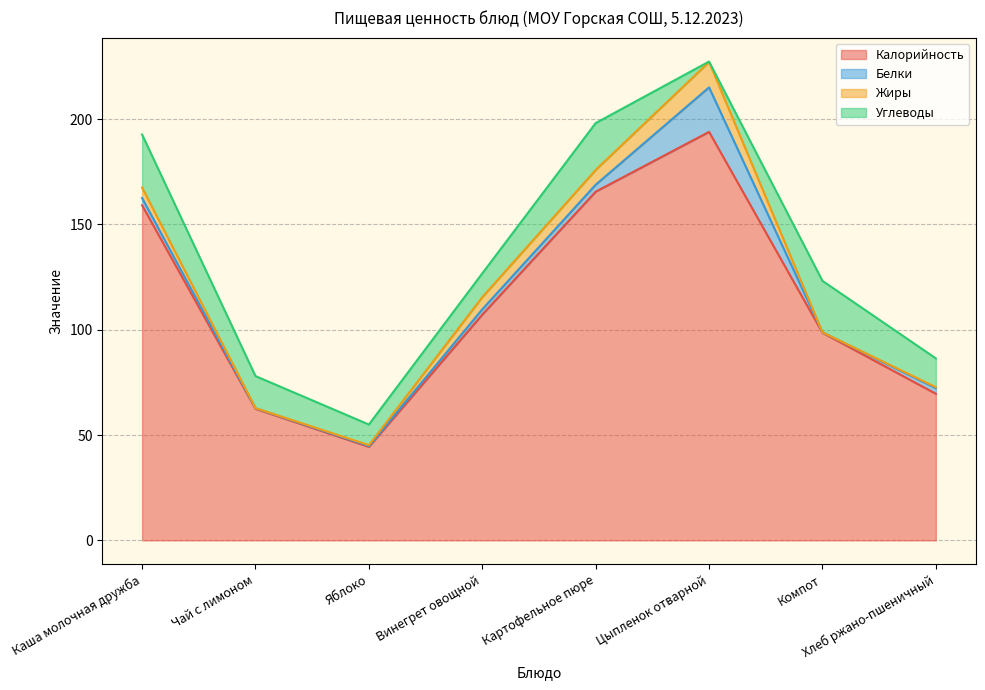

How many interior local peaks does the Жиры series have?

1